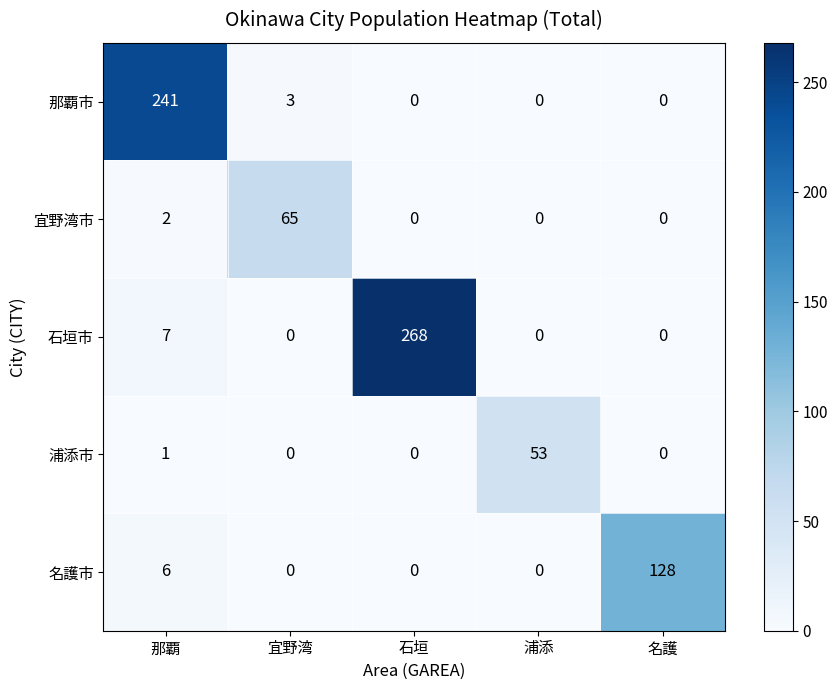

Reading left to right, extract all data points from this chart.

那覇市: 那覇=241	宜野湾=3	石垣=0	浦添=0	名護=0
宜野湾市: 那覇=2	宜野湾=65	石垣=0	浦添=0	名護=0
石垣市: 那覇=7	宜野湾=0	石垣=268	浦添=0	名護=0
浦添市: 那覇=1	宜野湾=0	石垣=0	浦添=53	名護=0
名護市: 那覇=6	宜野湾=0	石垣=0	浦添=0	名護=128